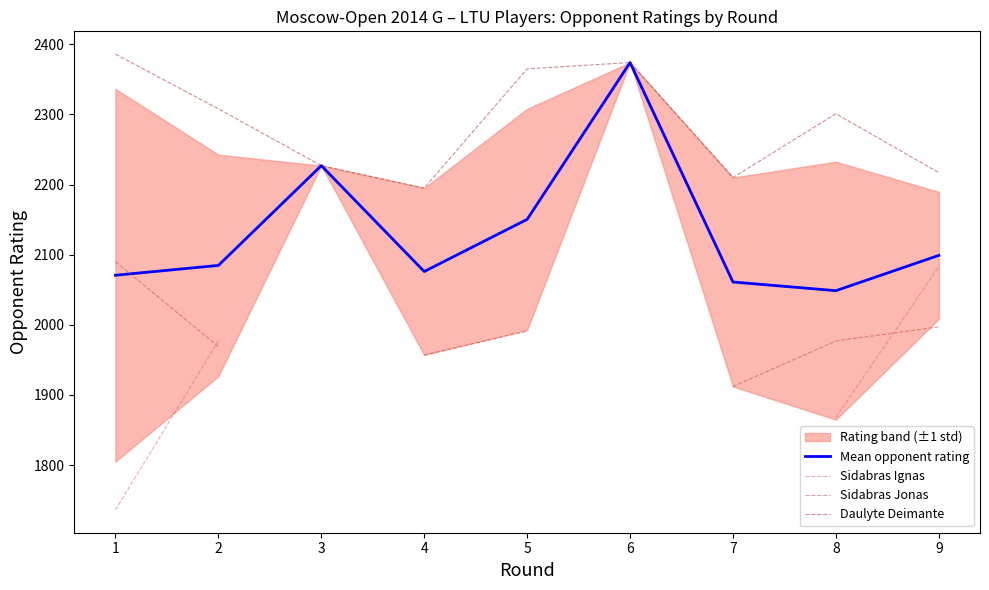

At how many categories does at least one series exceed 1952?

9